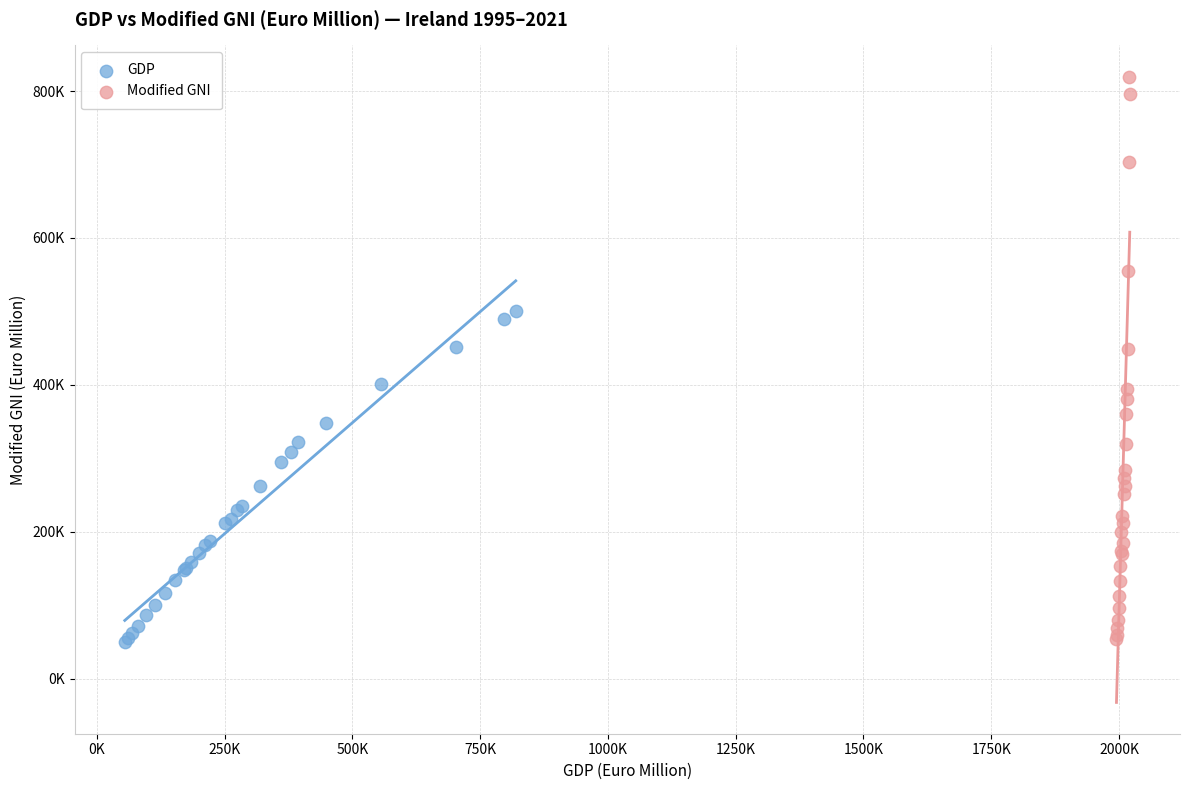

What are all the series names shown in the legend?

GDP, Modified GNI